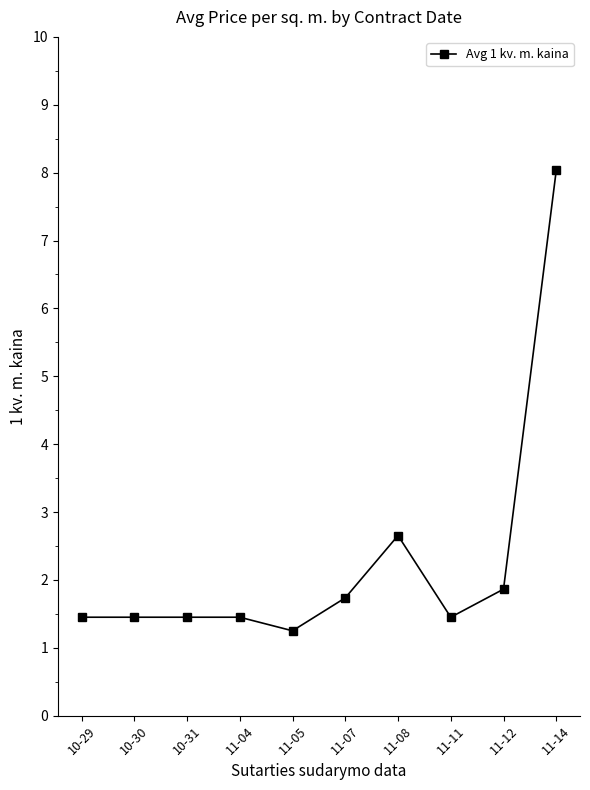

What is the ratio of the value at 10-31 to the value at 11-12?

0.8